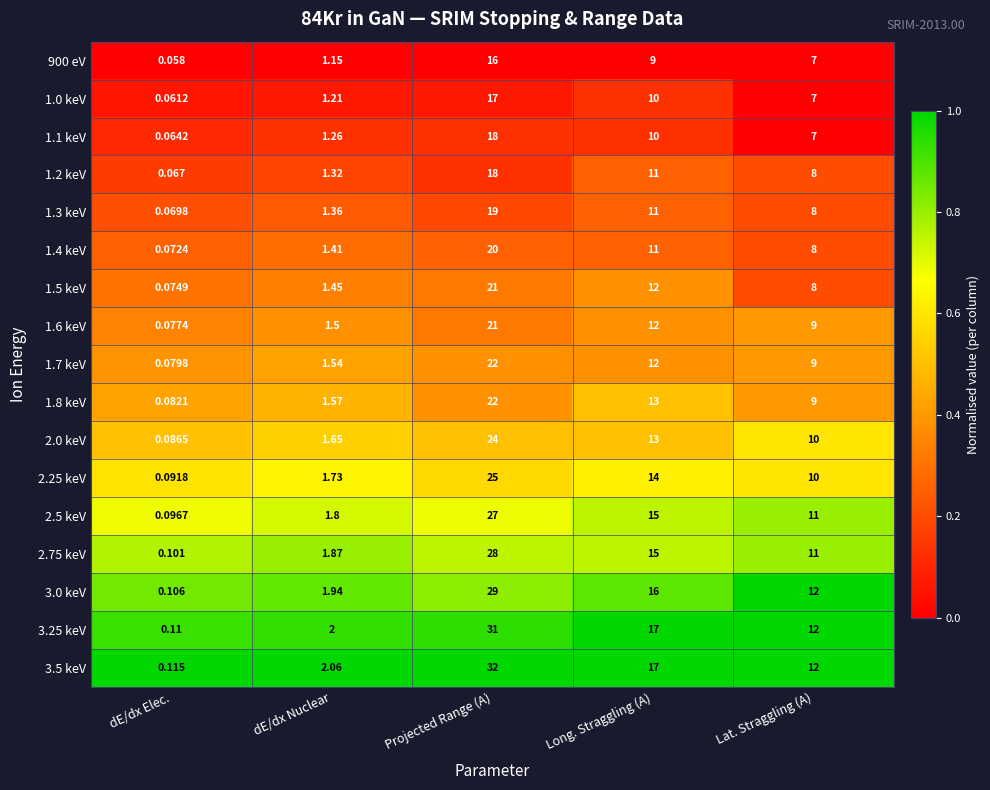

Rank the categories by 1.6 keV value from highest to lowest.

Projected Range (A), Long. Straggling (A), Lat. Straggling (A), dE/dx Nuclear, dE/dx Elec.